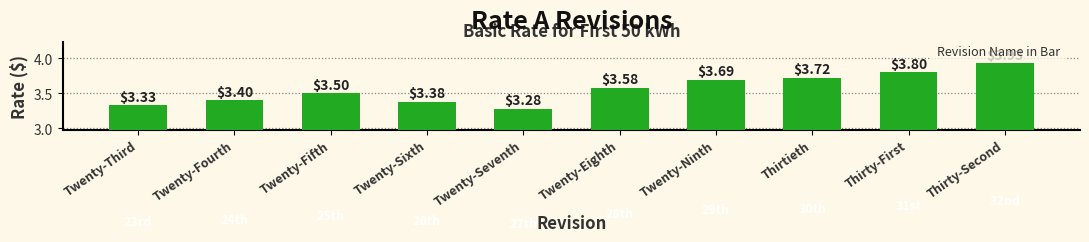

Rank the categories by value from lowest to highest.

Twenty-Seventh, Twenty-Third, Twenty-Sixth, Twenty-Fourth, Twenty-Fifth, Twenty-Eighth, Twenty-Ninth, Thirtieth, Thirty-First, Thirty-Second